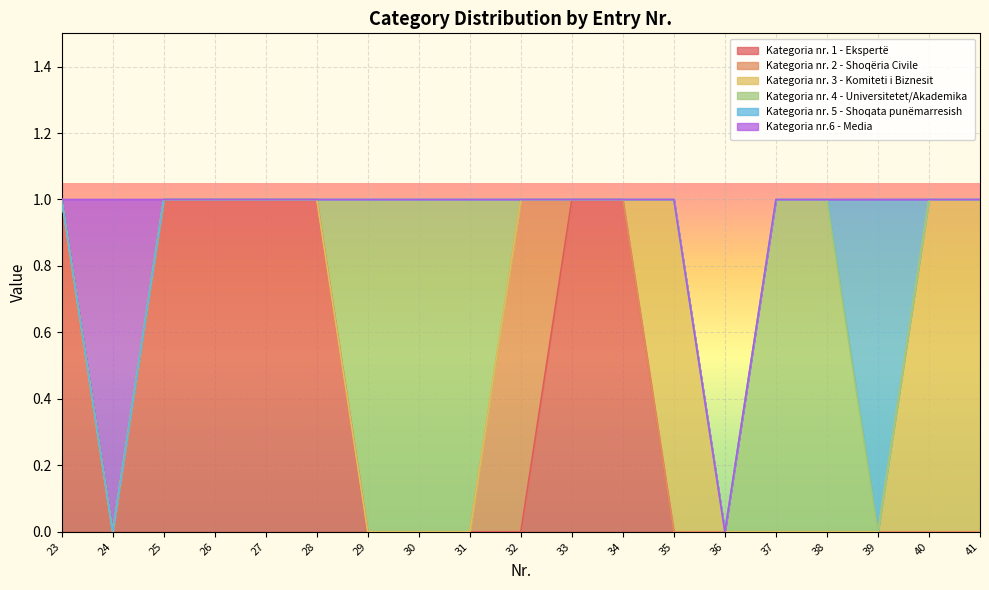

How many positive values does the Kategoria nr. 2 - Shoqëria Civile series have?

1